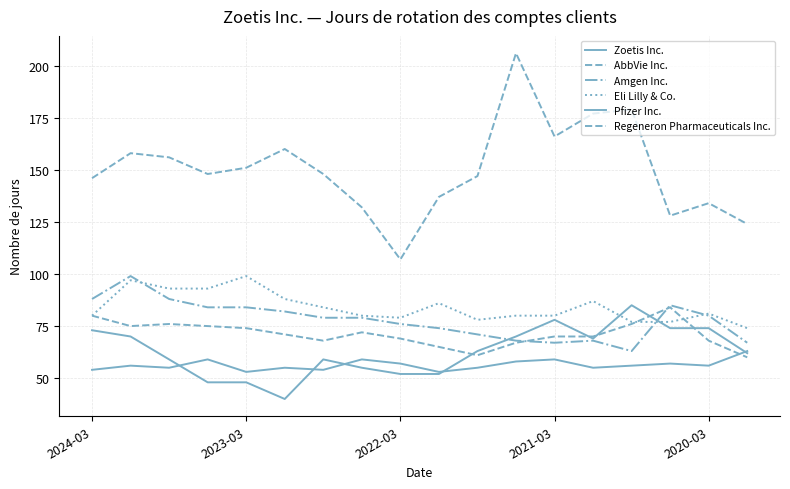

At how many categories does at least one series exceed 188?

1